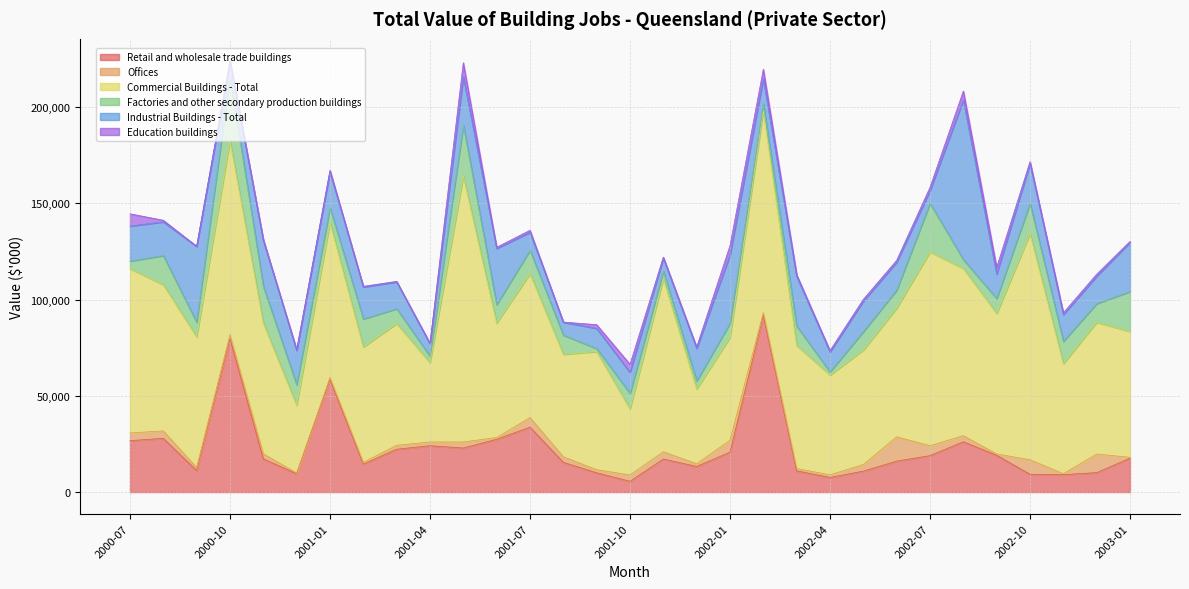

Where is the first local minimum for Offices?

2000-09